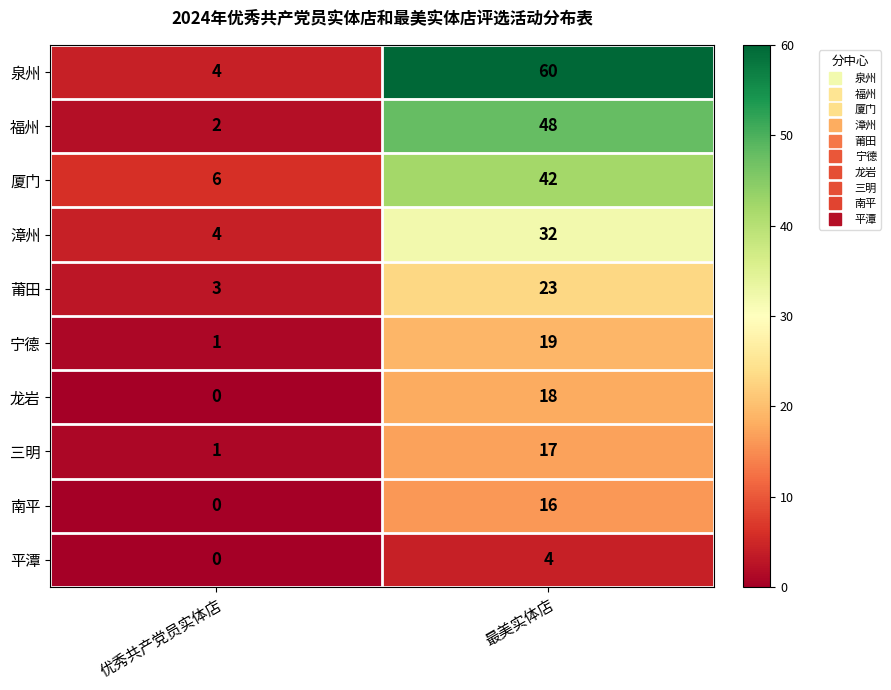

Which label corresponds to the largest value in the chart?

最美实体店